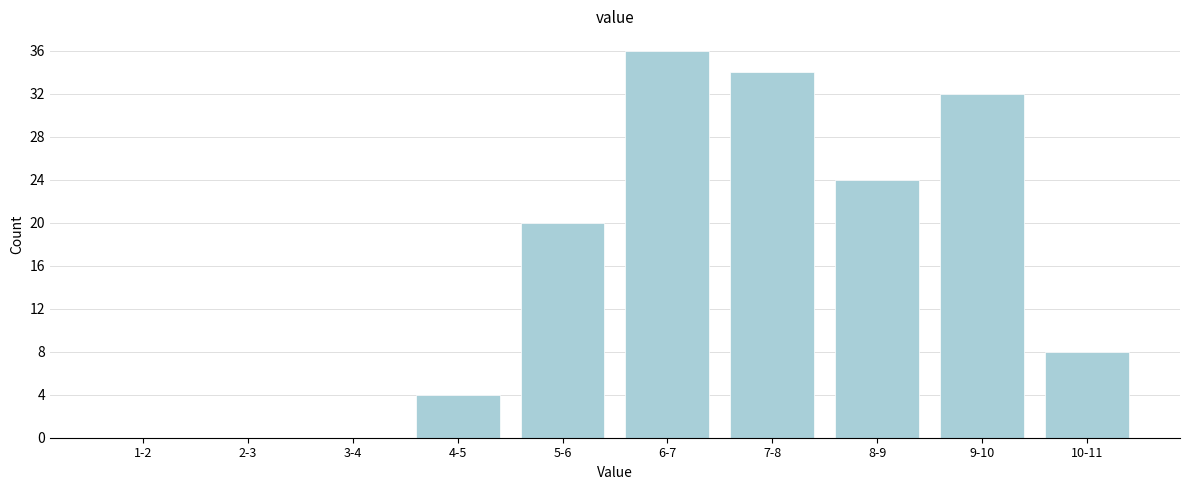

Reading left to right, what are all the values shown in this chart?

1-2=0	2-3=0	3-4=0	4-5=4	5-6=20	6-7=36	7-8=34	8-9=24	9-10=32	10-11=8